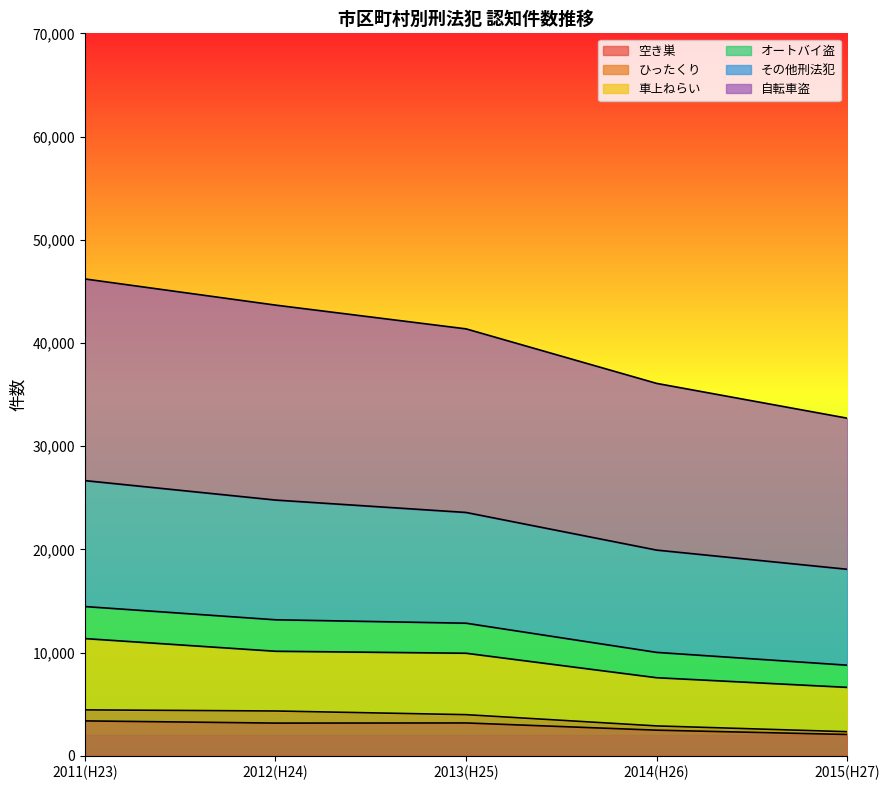

True or false: 空き巣 and オートバイ盗 intersect in this chart.

False